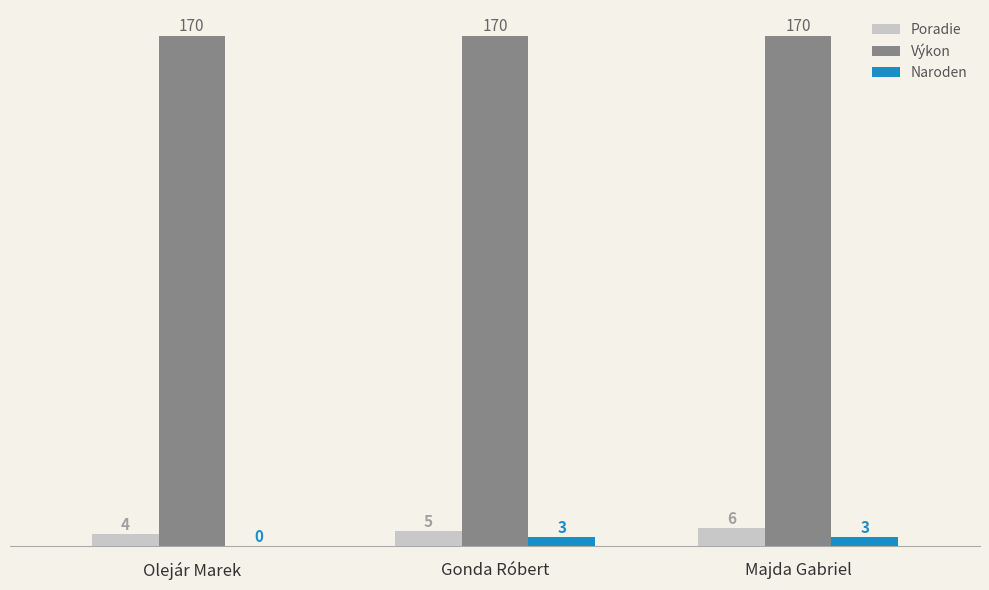

What is the greatest value displayed?

170